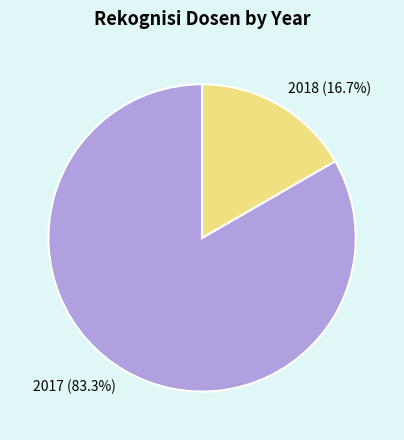

To the nearest percent, what is the difference between the largest and smallest slice percentages?

67%